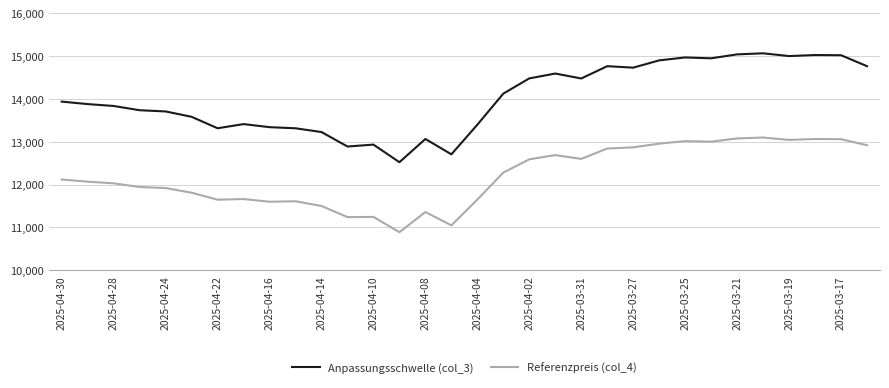

Which series has the largest total across all categories?

Anpassungsschwelle (col_3)